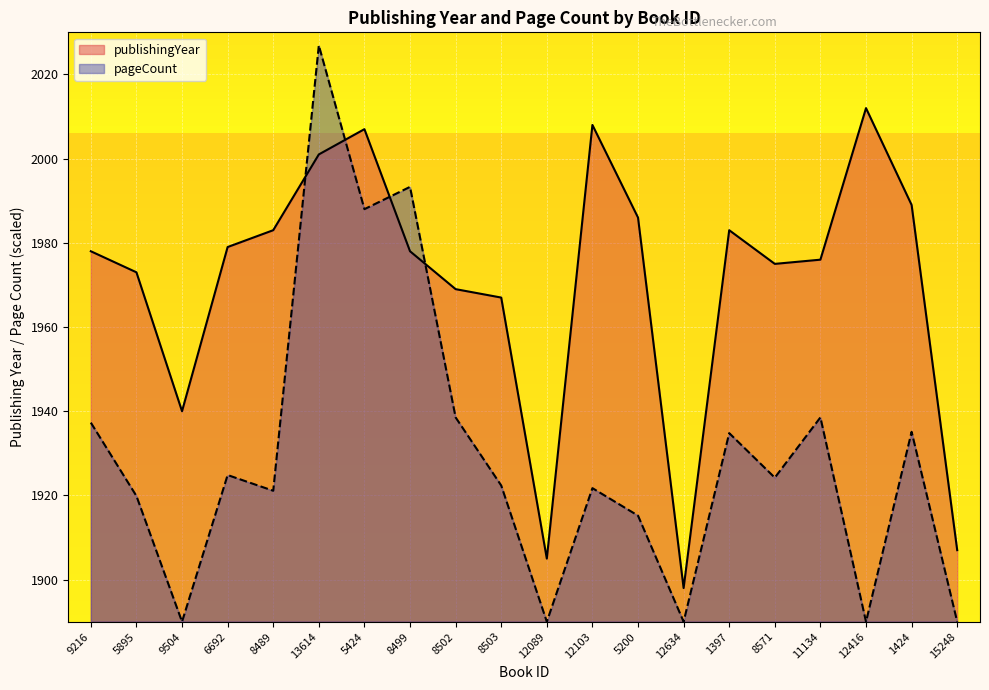

Where is publishingYear nearest to the value 1955?

8503